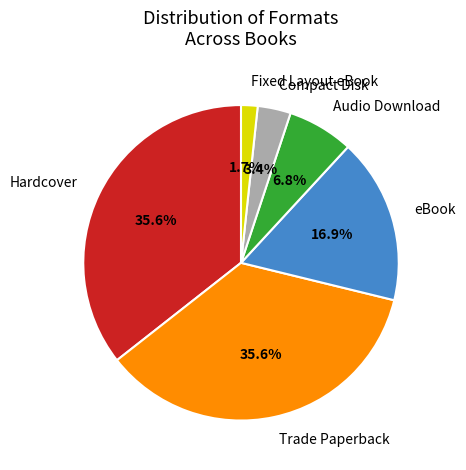

Count the number of slices in the pie.

6